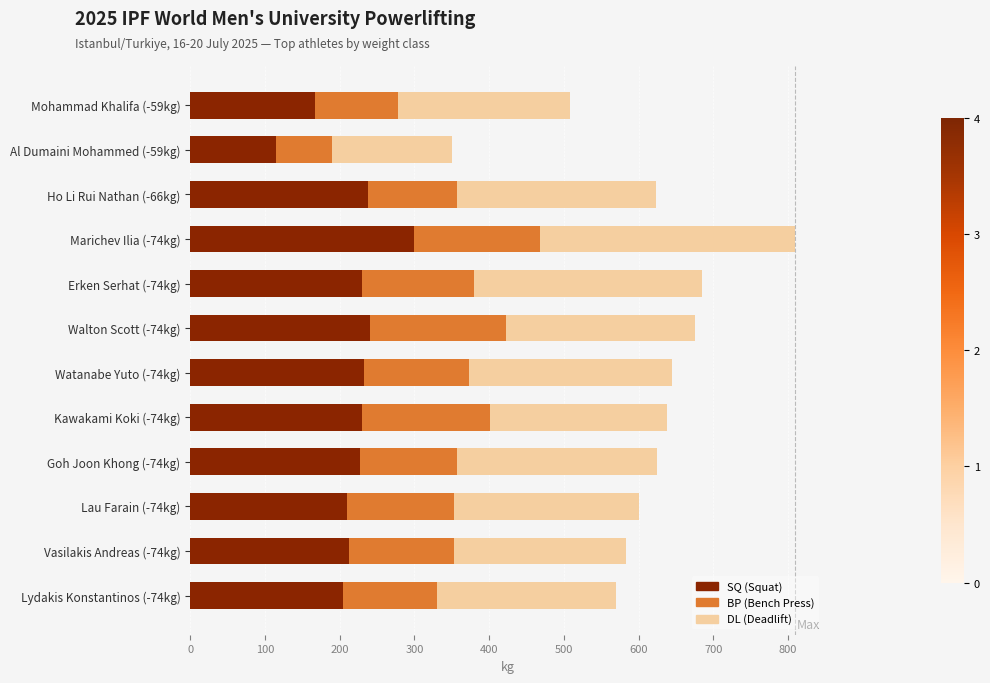

At which category is the sum across all series the highest?

Marichev Ilia (-74kg)